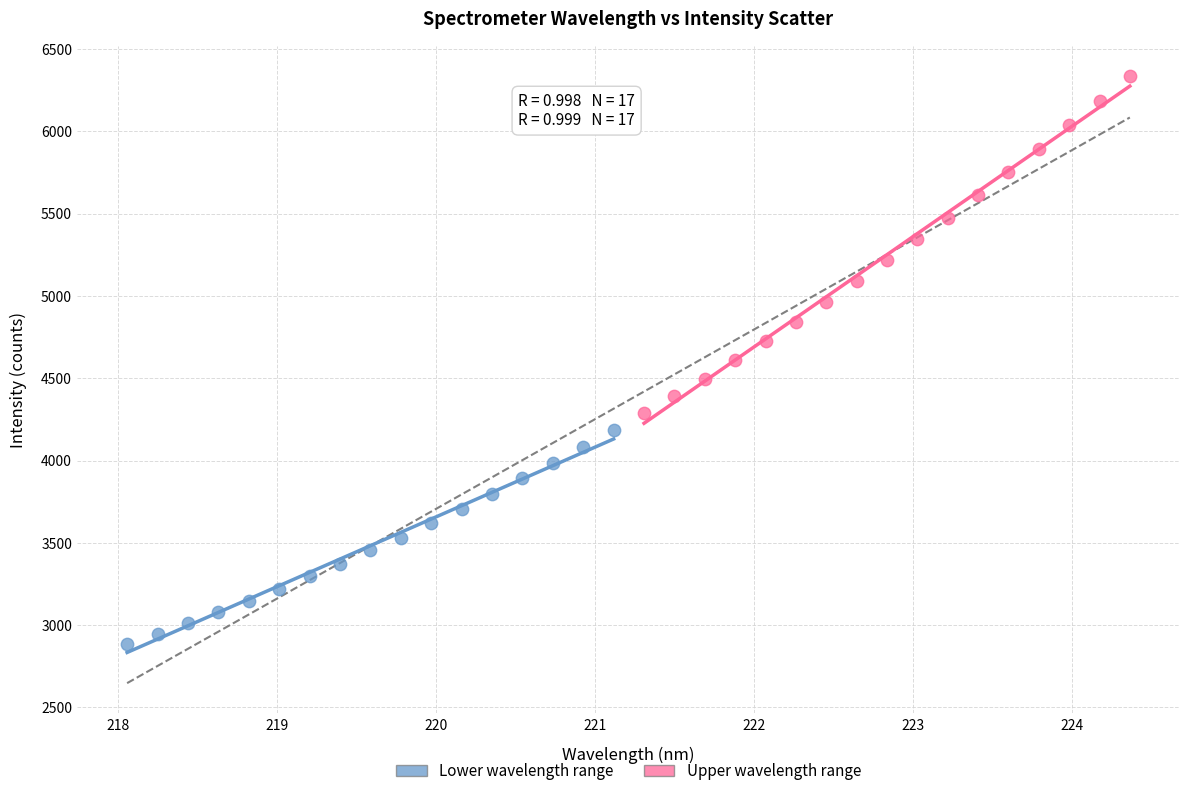

Which series contains the lowest Y value?

Lower wavelength range